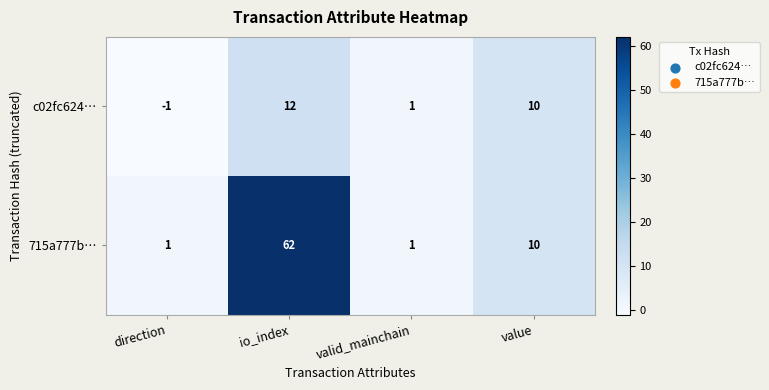

How many c02fc624… values are between 1 and 12?

3